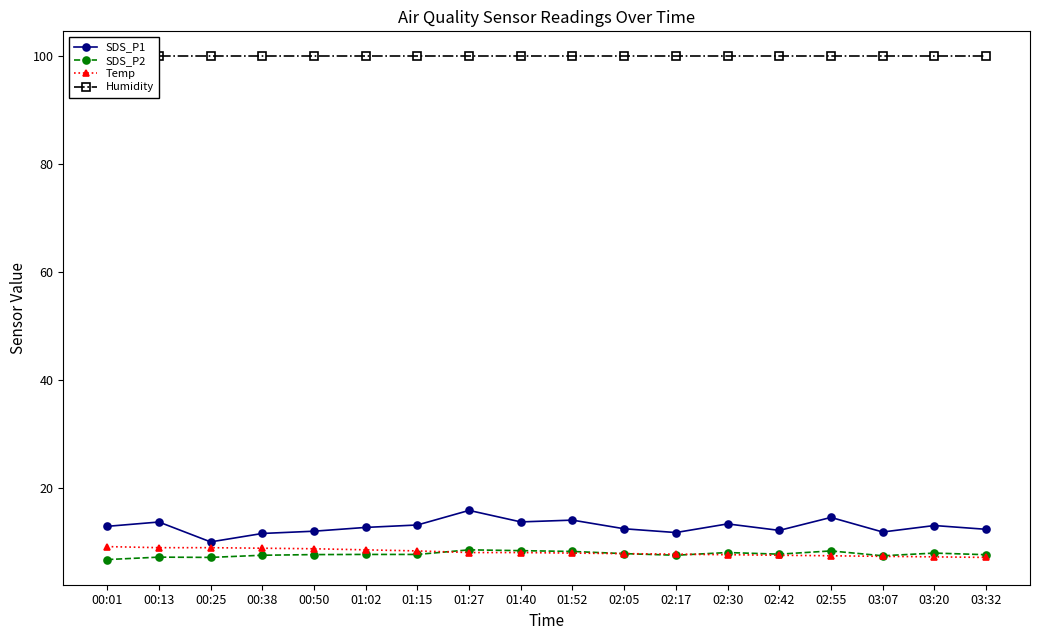

Is the value of Humidity at 00:01 greater than the value of SDS_P1 at 01:27?

Yes